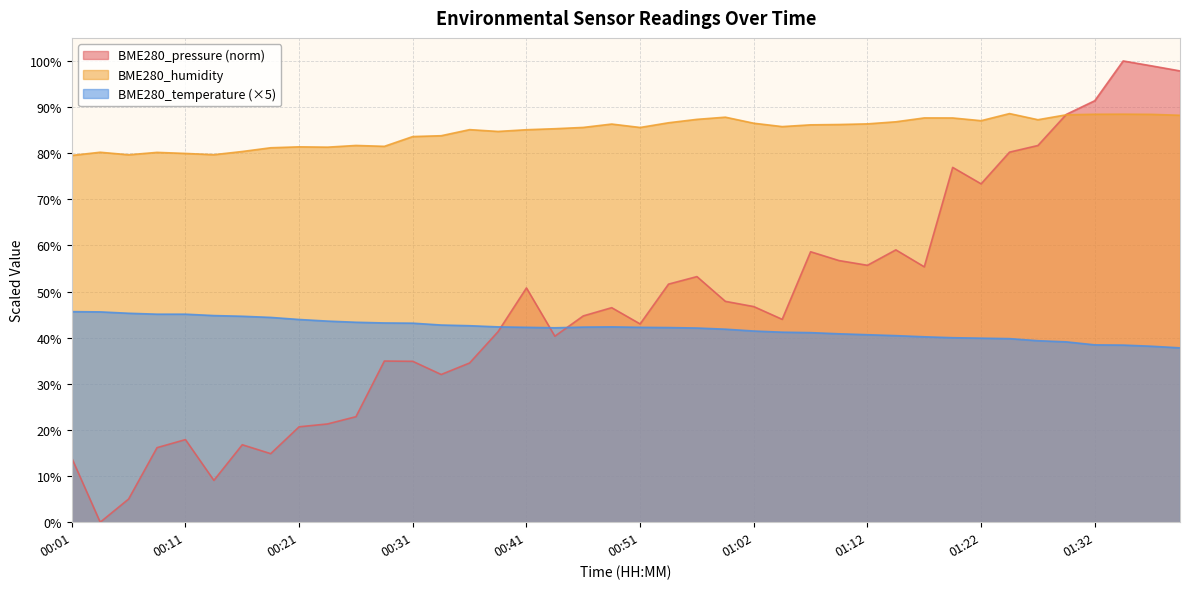

In BME280_temperature, how many points are lower than both neighbors (excluding endpoints)?

1